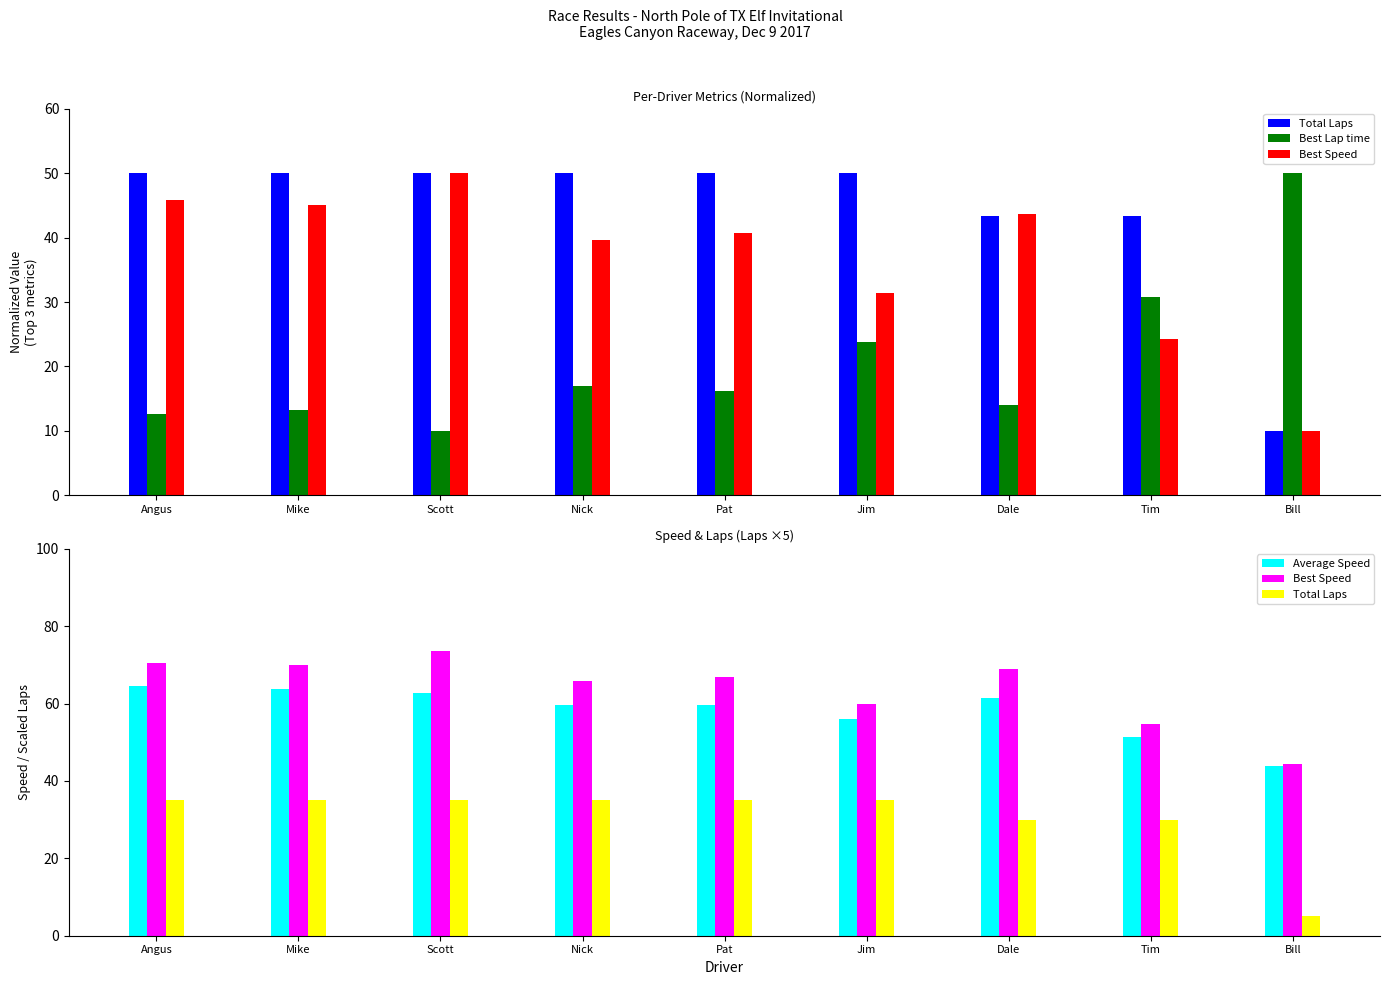

Reading left to right, what are all the values shown in this chart?

Total Laps: Angus=35.0	Mike=35.0	Scott=35.0	Nick=35.0	Pat=35.0	Jim=35.0	Dale=30.0	Tim=30.0	Bill=5.0
Best Lap time: Angus=12.6	Mike=13.2	Scott=10.0	Nick=17.1	Pat=16.2	Jim=23.8	Dale=14.0	Tim=30.8	Bill=50.0
Best Speed: Angus=70.5	Mike=69.9	Scott=73.5	Nick=65.9	Pat=66.8	Jim=60.0	Dale=68.9	Tim=54.8	Bill=44.4
Average Speed: Angus=64.6	Mike=63.9	Scott=62.6	Nick=59.7	Pat=59.7	Jim=56.1	Dale=61.5	Tim=51.4	Bill=43.8